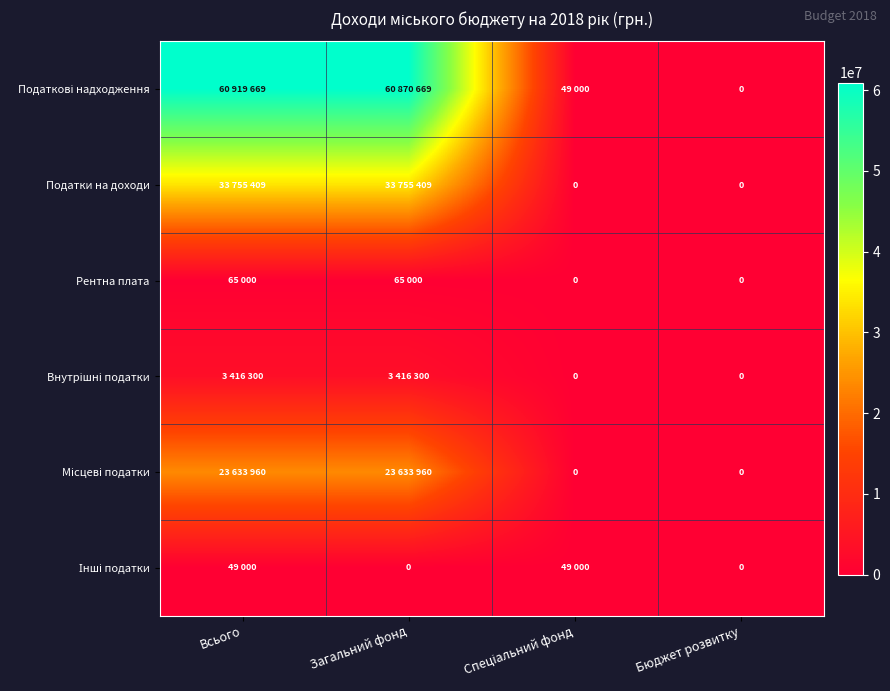

At how many categories does at least one series exceed 16641491?

2